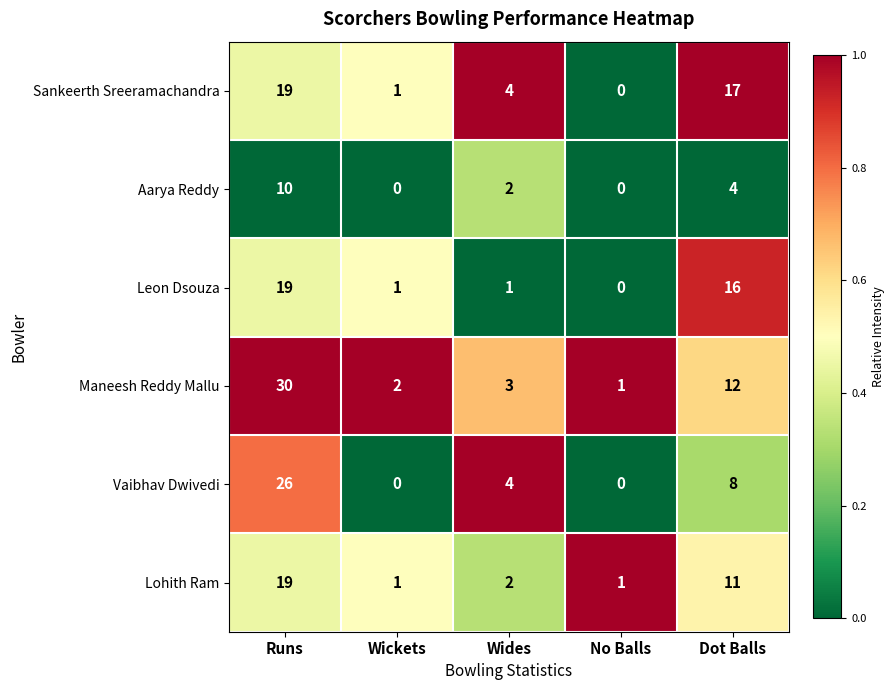

Which category has the highest value in the Aarya Reddy series?

Runs